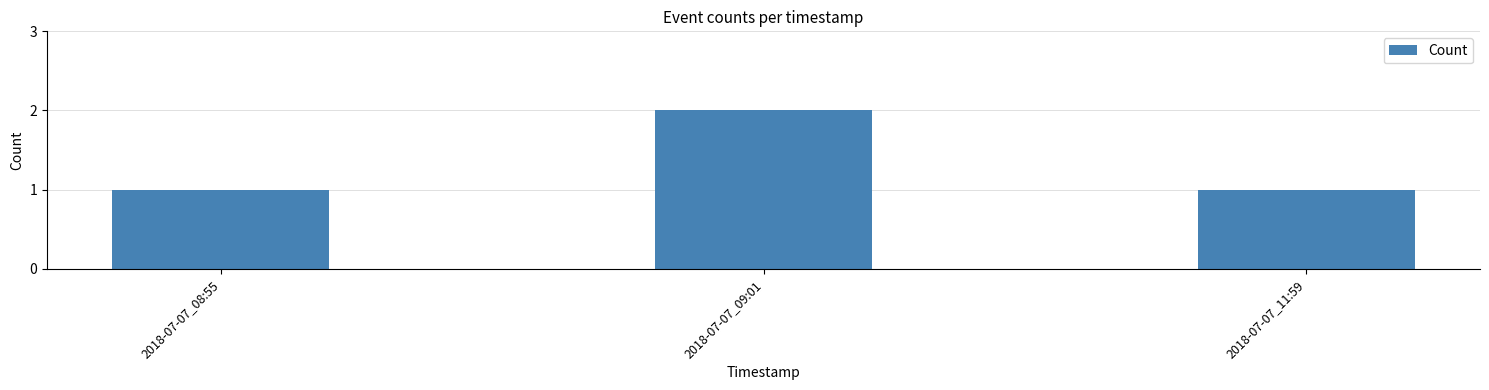

What is the maximum value shown in the chart?

2